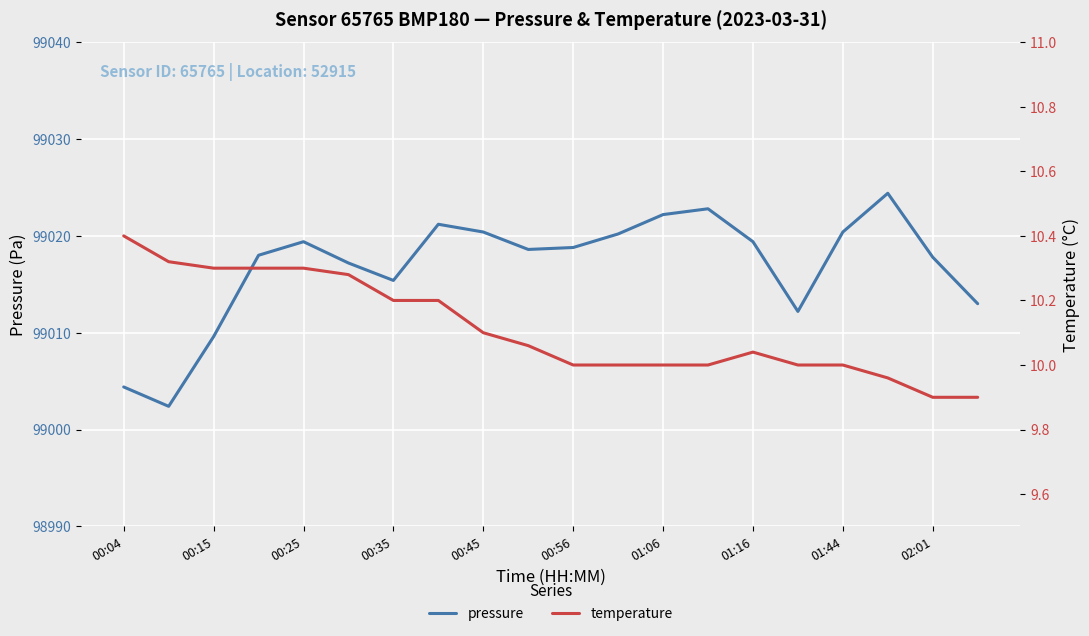

Is it true that pressure equals 155646.8 at 01:06?

False